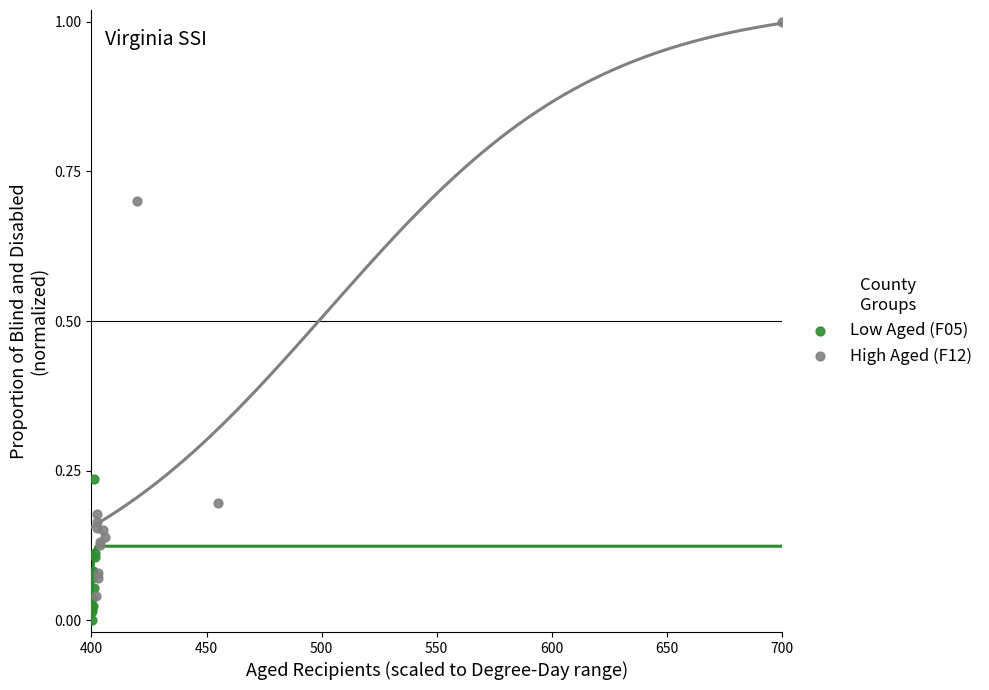

Which series reaches the minimum Y coordinate?

Low Aged (F05)